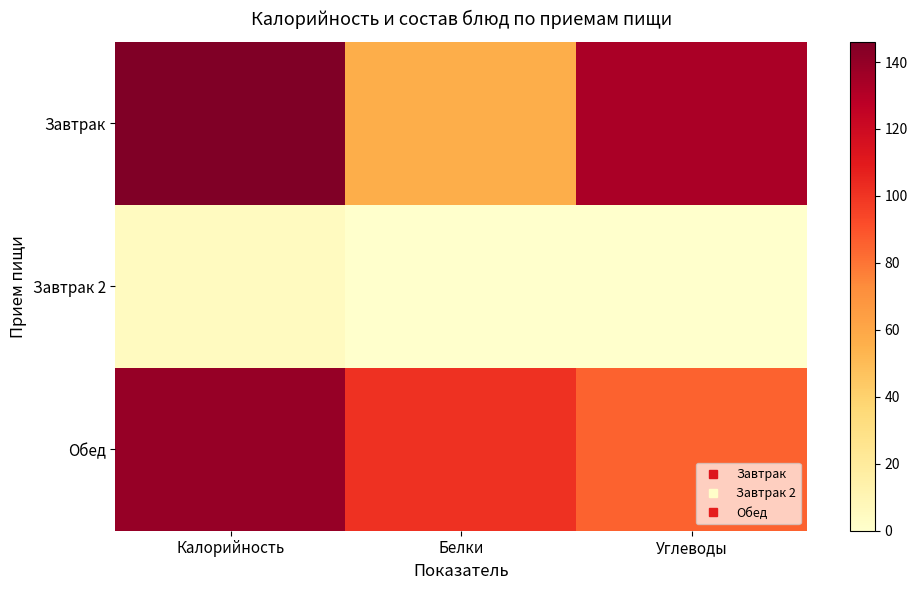

Which series has the widest spread of values?

Завтрак